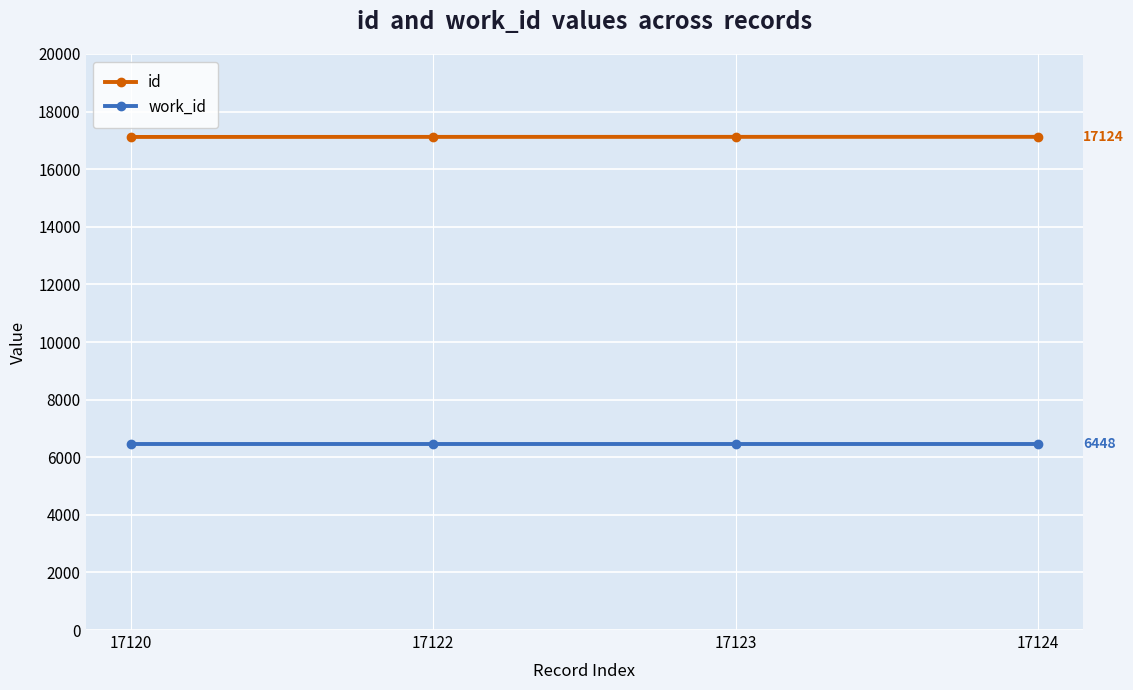

Is this an area chart (filled region under the line)?

No